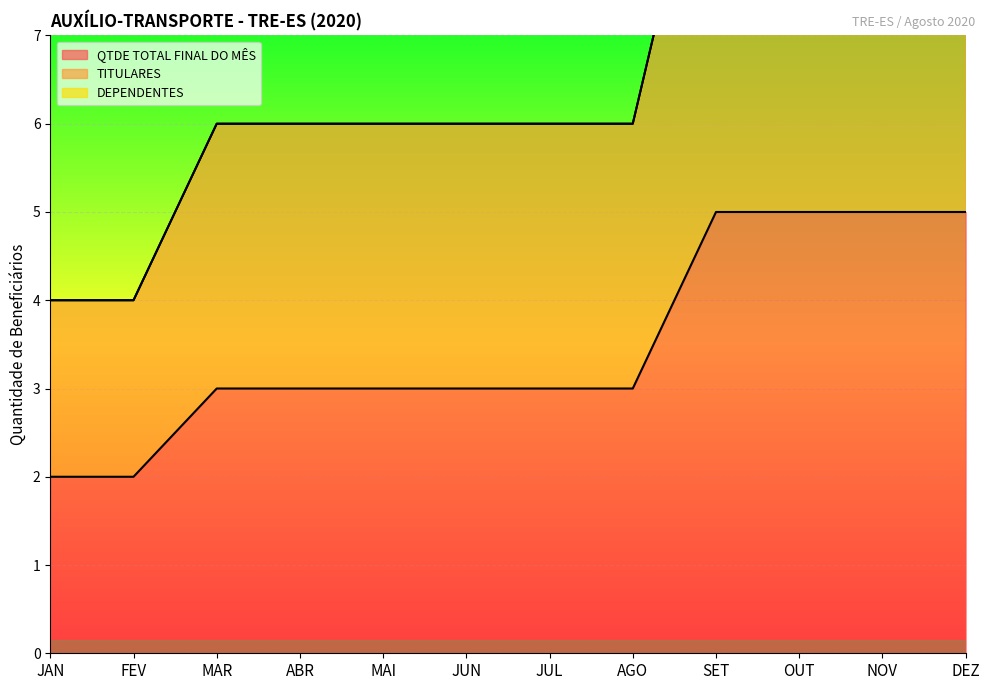

What is the value of the QTDE TOTAL FINAL DO MÊS point at the 1st from the left?

2